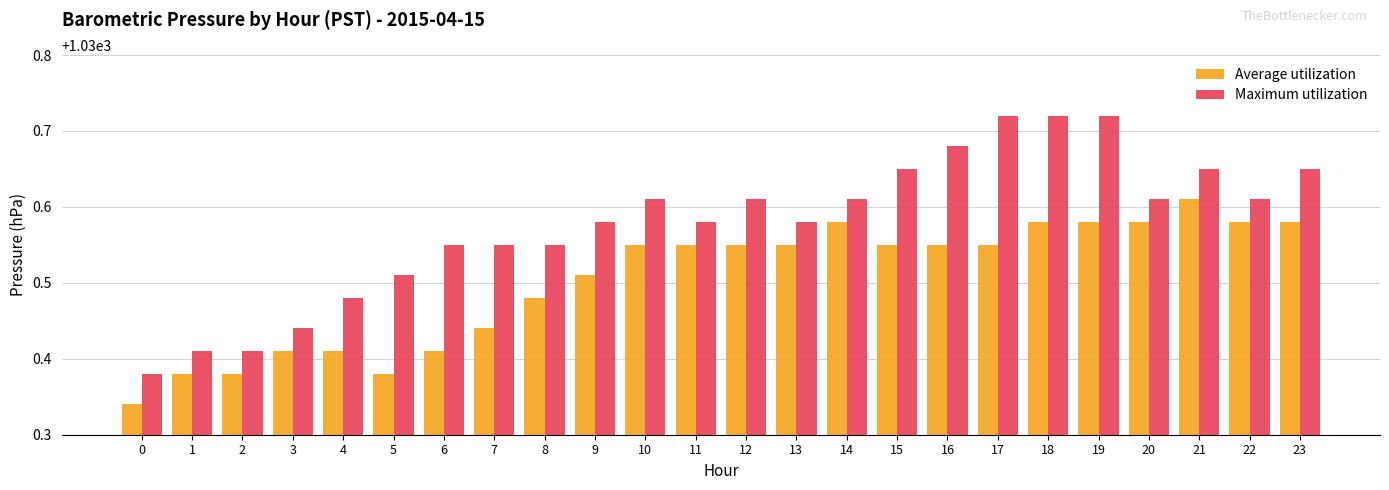

Rank the series at 21 from lowest to highest value.

Average utilization, Maximum utilization